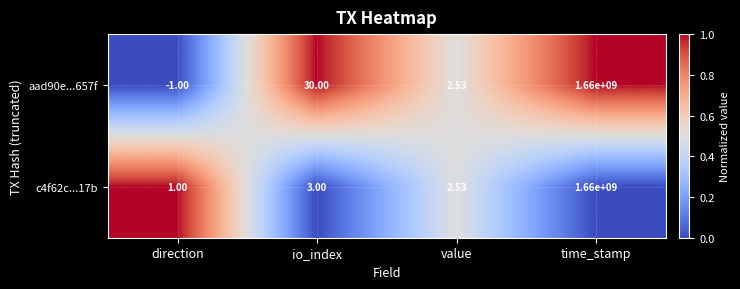

Where is c4f62c...17b nearest to the value 830000000?

io_index